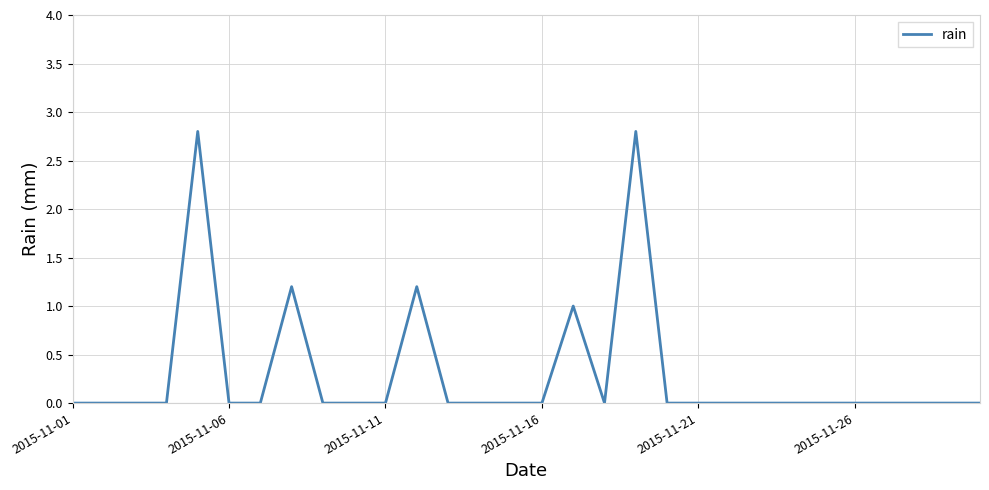

Reading right to left, transcribe all the data shown in this chart.

0.0	0.0	0.0	0.0	0.0	0.0	0.0	0.0	0.0	0.0	0.0	2.8	0.0	1.0	0.0	0.0	0.0	0.0	1.2	0.0	0.0	0.0	1.2	0.0	0.0	2.8	0.0	0.0	0.0	0.0